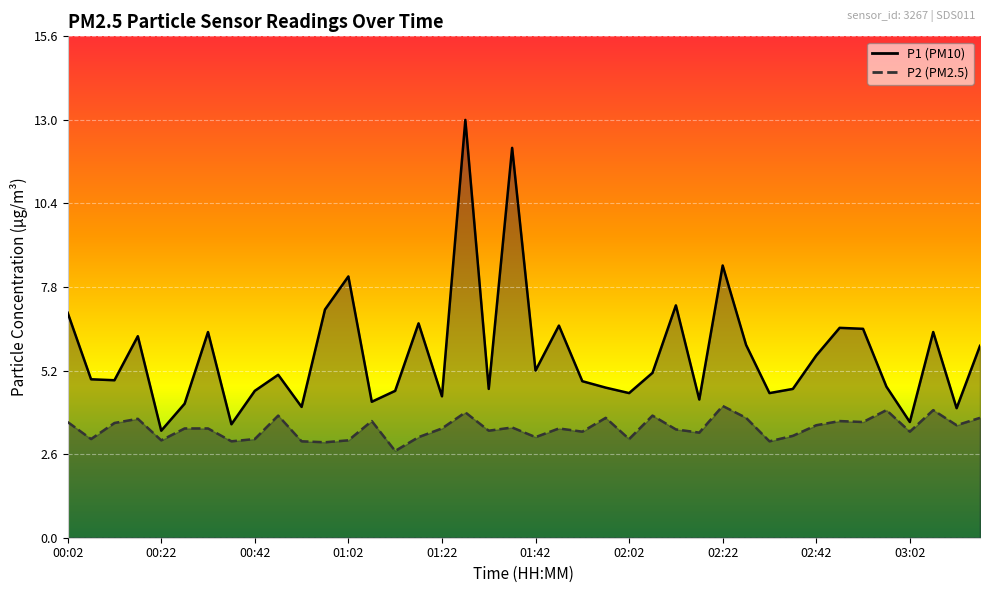

In P2, how many points are lower than both neighbors (excluding endpoints)?

14